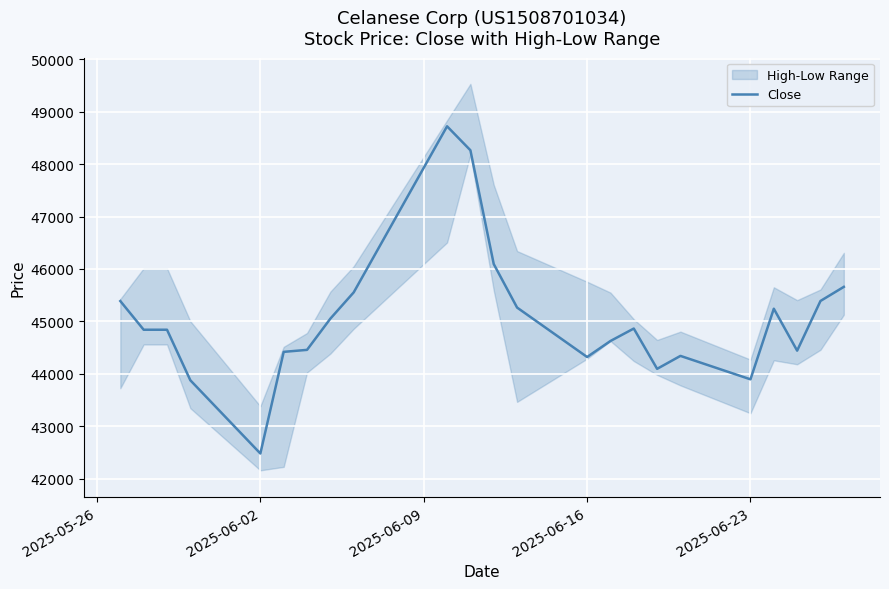

What is the minimum value for Close?

42479